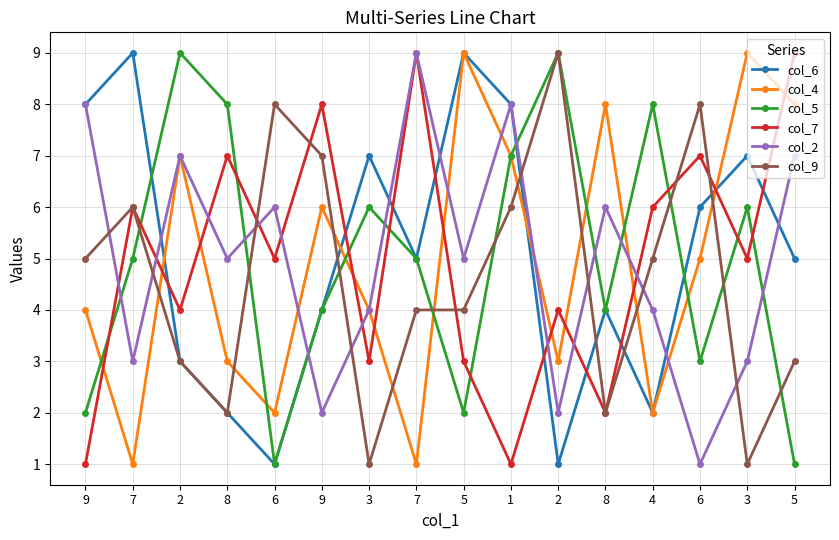

Does the chart display data point markers on the line(s)?

Yes